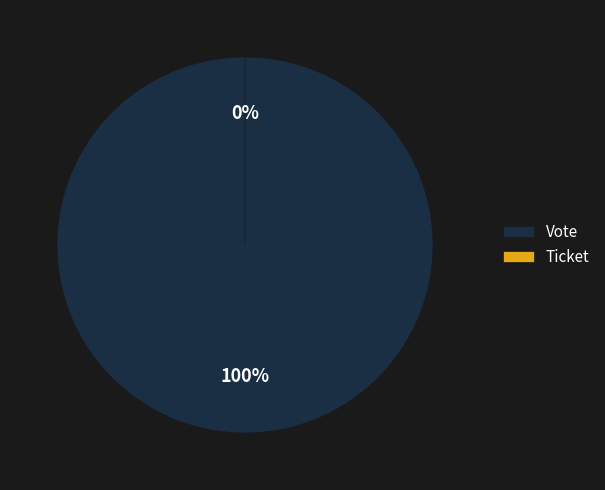

Does any single category account for the majority?

Yes